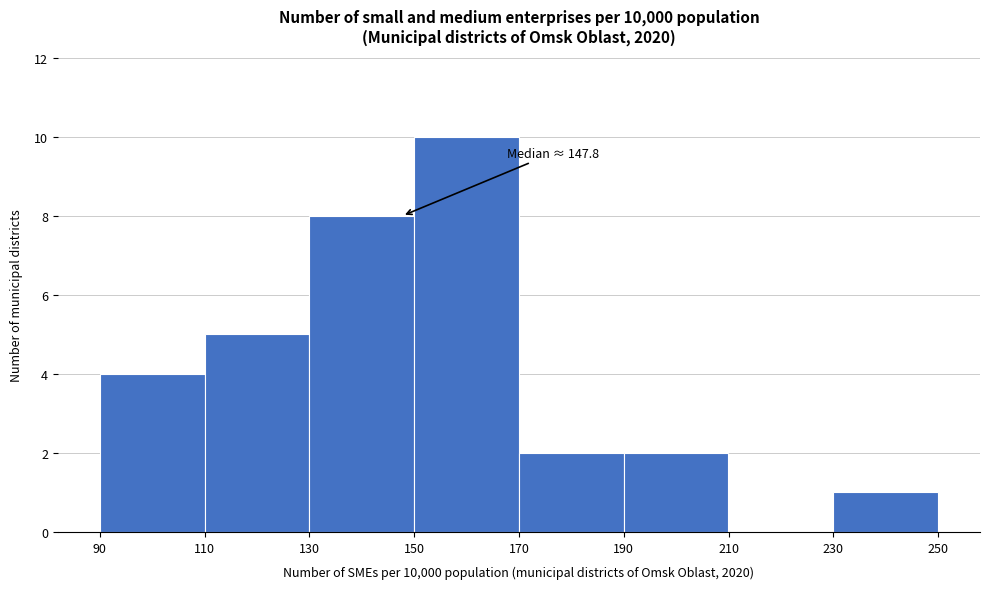

Over which range of the x-axis is the bar tallest?

150 to 170